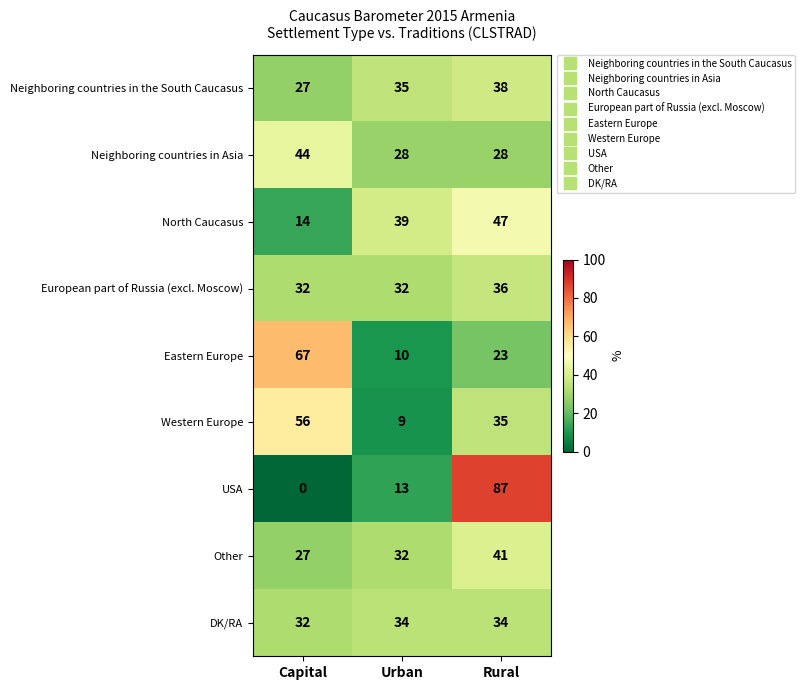

List the series in order of their peak value, highest first.

USA, Eastern Europe, Western Europe, North Caucasus, Neighboring countries in Asia, Other, Neighboring countries in the South Caucasus, European part of Russia (excl. Moscow), DK/RA